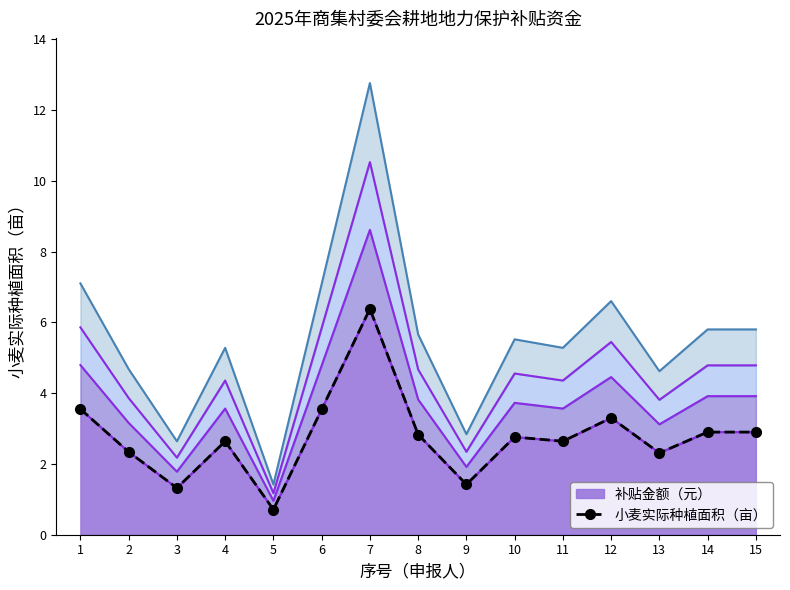

How many points are lower than both their immediate neighbors (excluding endpoints)?

5